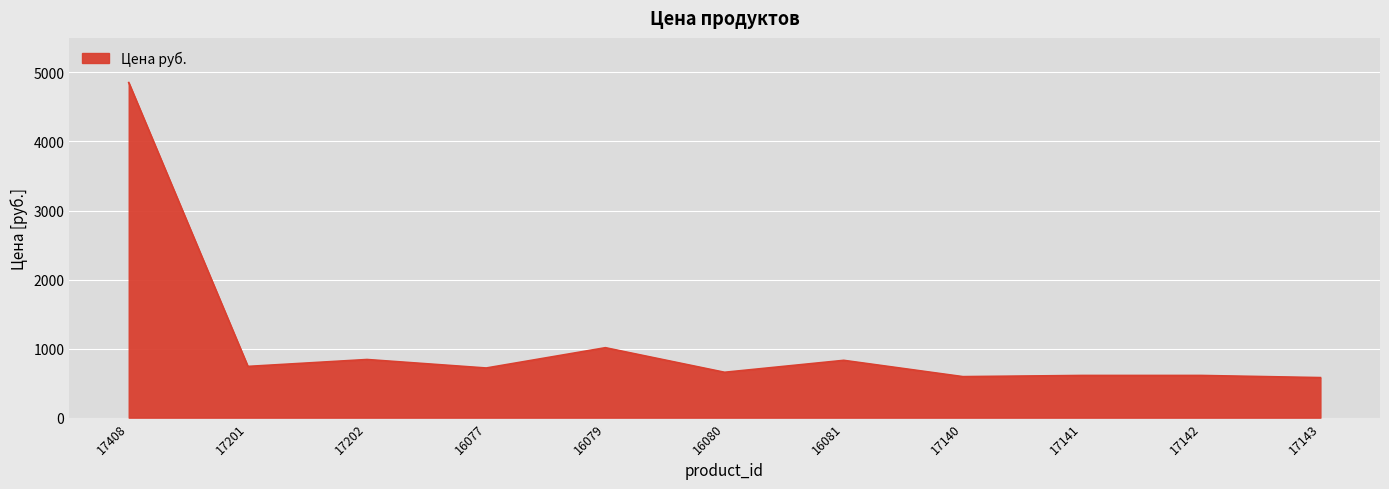

What is the minimum value shown in the chart?

580